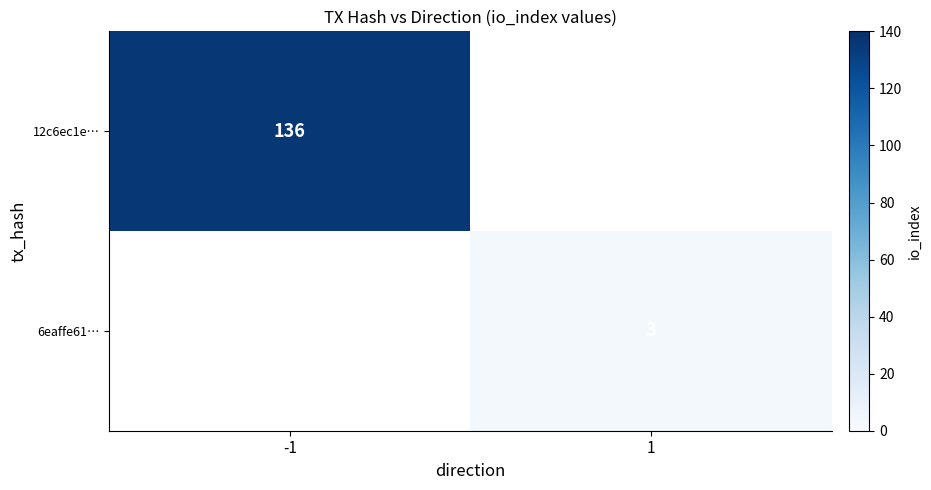

What is the smallest value displayed?

3.0